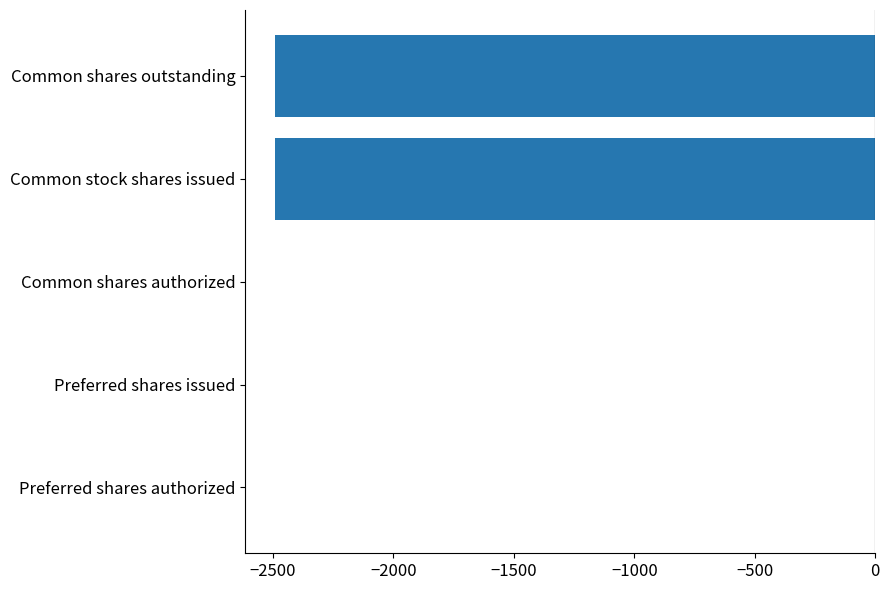

Reading top to bottom, list all the values displayed in this chart.

Common shares outstanding=-2490	Common stock shares issued=-2490	Common shares authorized=0	Preferred shares issued=0	Preferred shares authorized=0